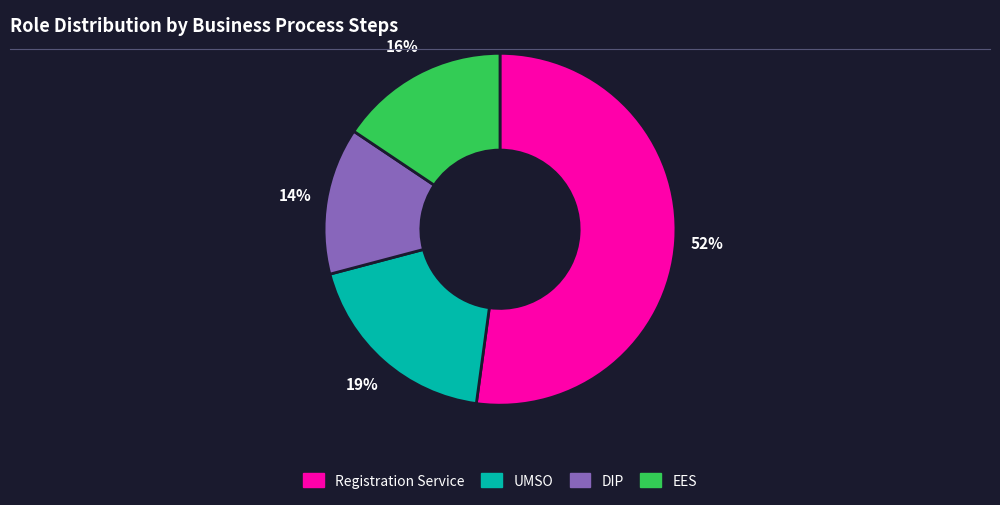

To the nearest percent, what is the average slice percentage?

25%